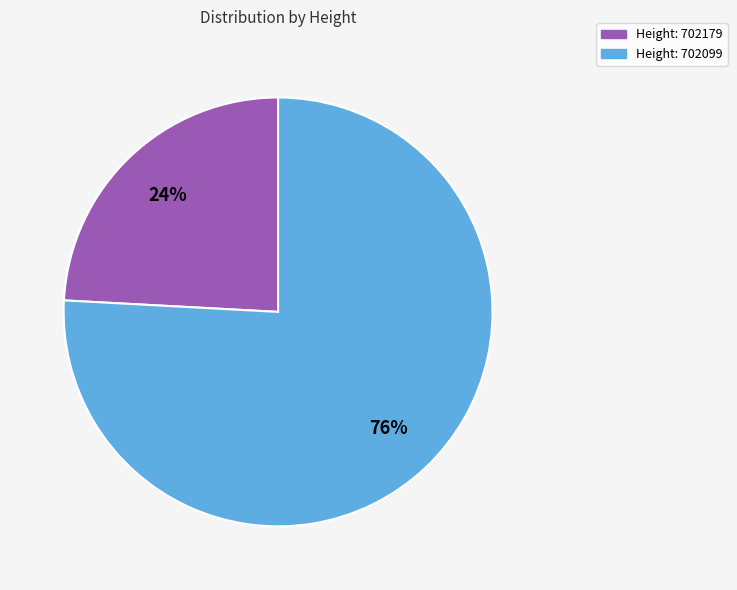

How many slices are in this pie chart?

2